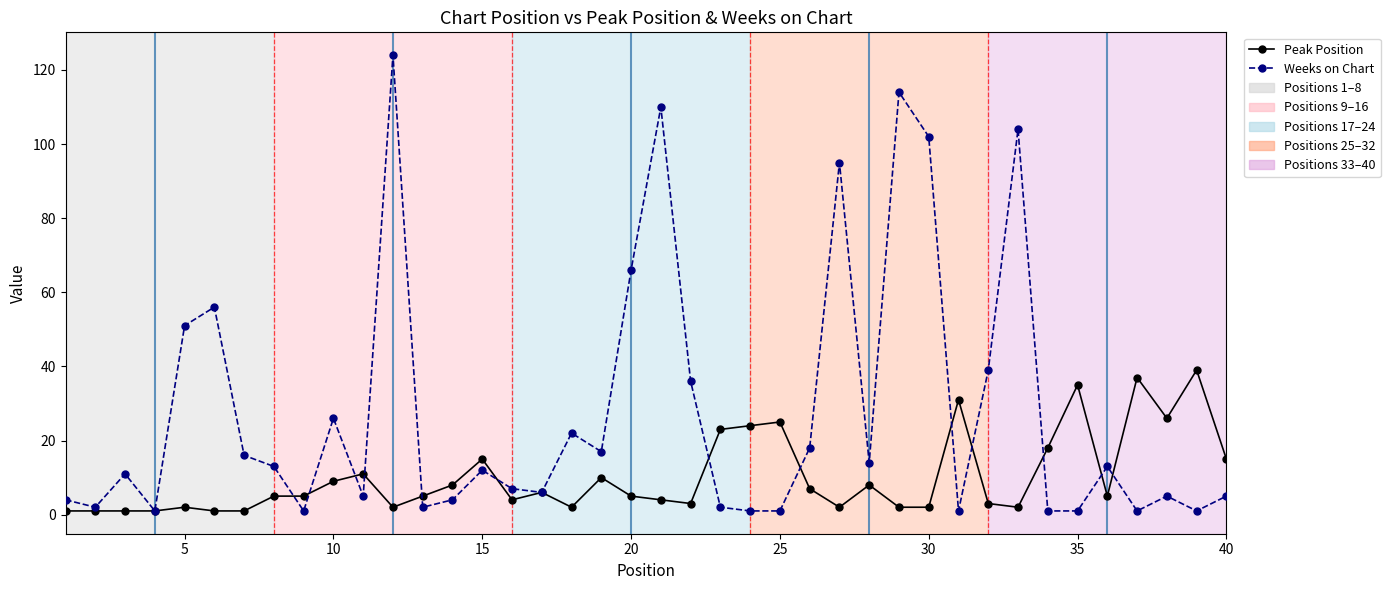

True or false: Peak Position has more than 1 points higher than both neighbors.

True